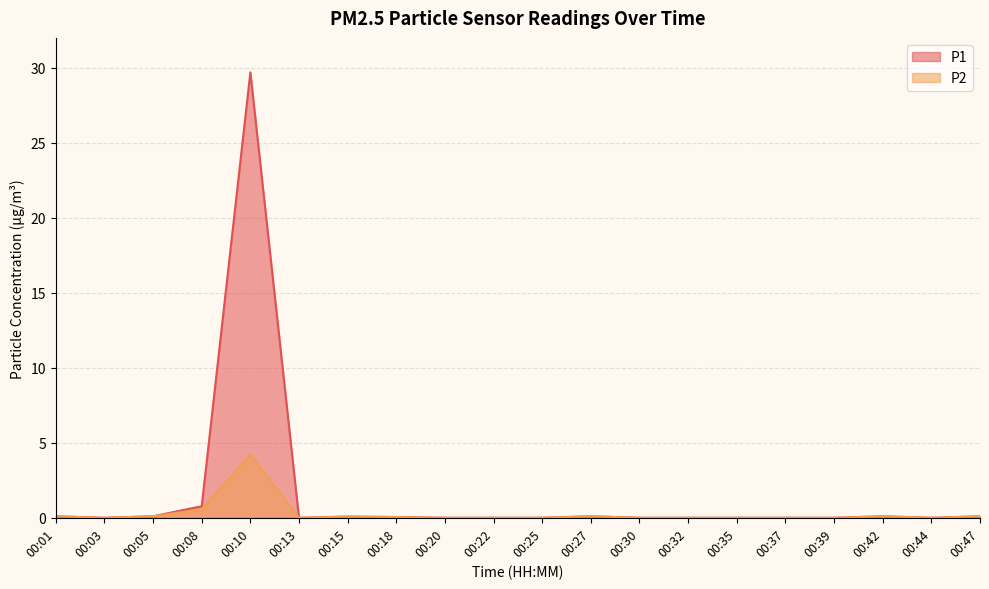

Which has a higher value, 00:47 or 00:32?

00:47